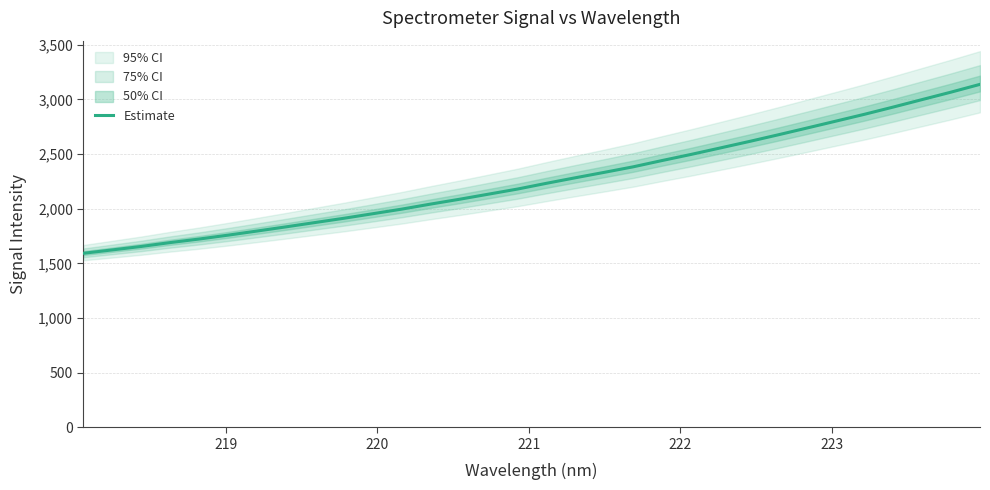

What is the maximum value for Estimate?

3137.3